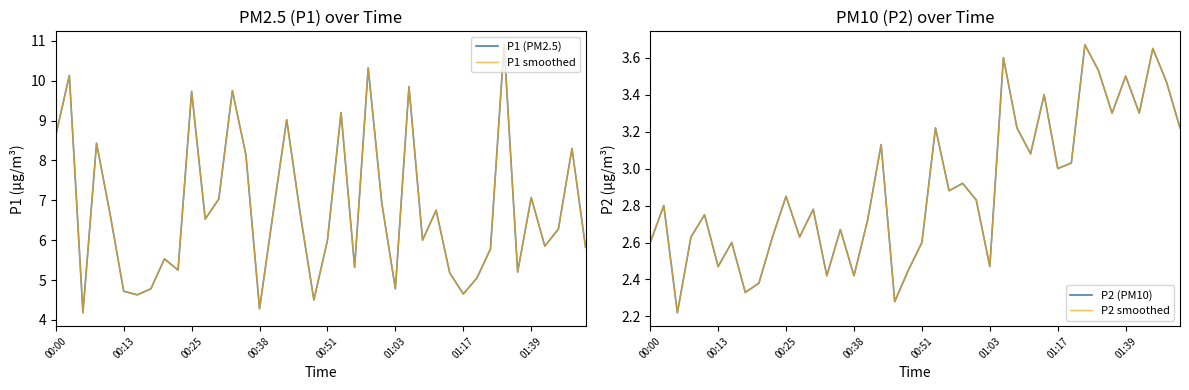

Read the P1 (PM2.5) value at 13.

9.8